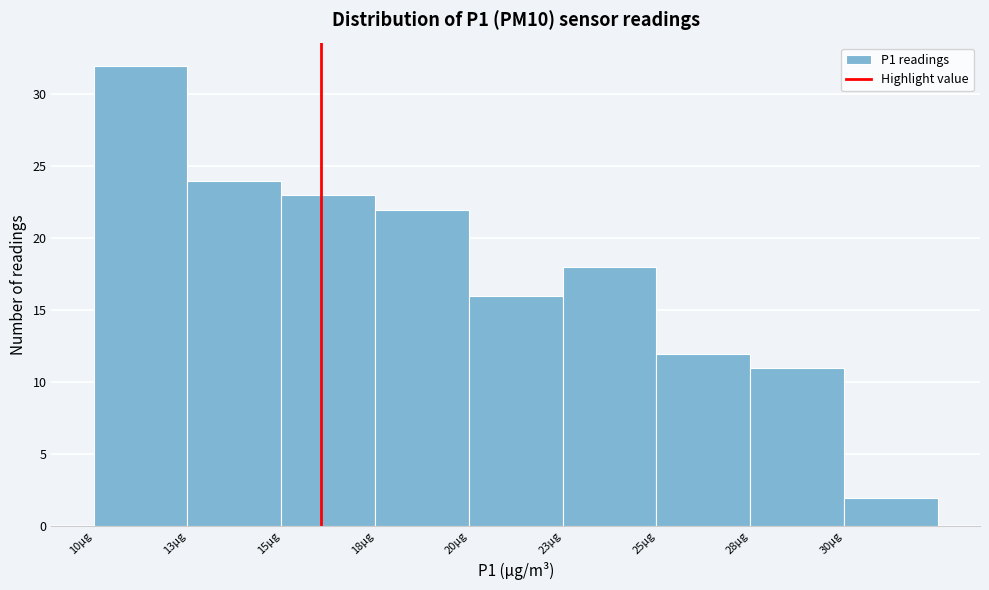

Reading left to right, extract all data points from this chart.

10µg=32	13µg=24	15µg=23	18µg=22	20µg=16	23µg=18	25µg=12	28µg=11	30µg=2